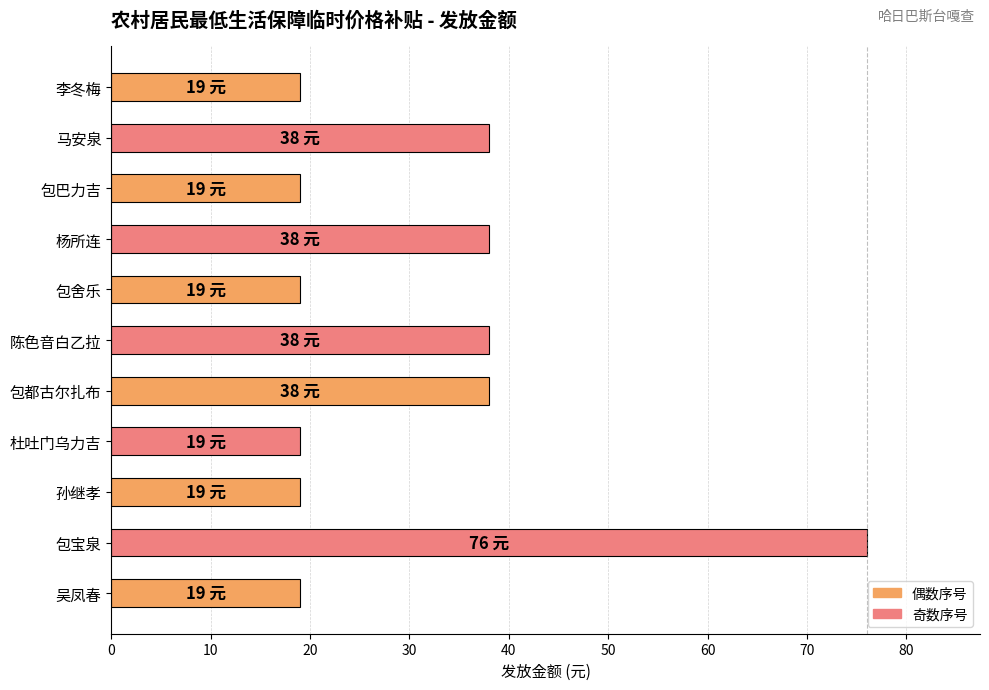

What is the label of the 1st bar from the top?

李冬梅